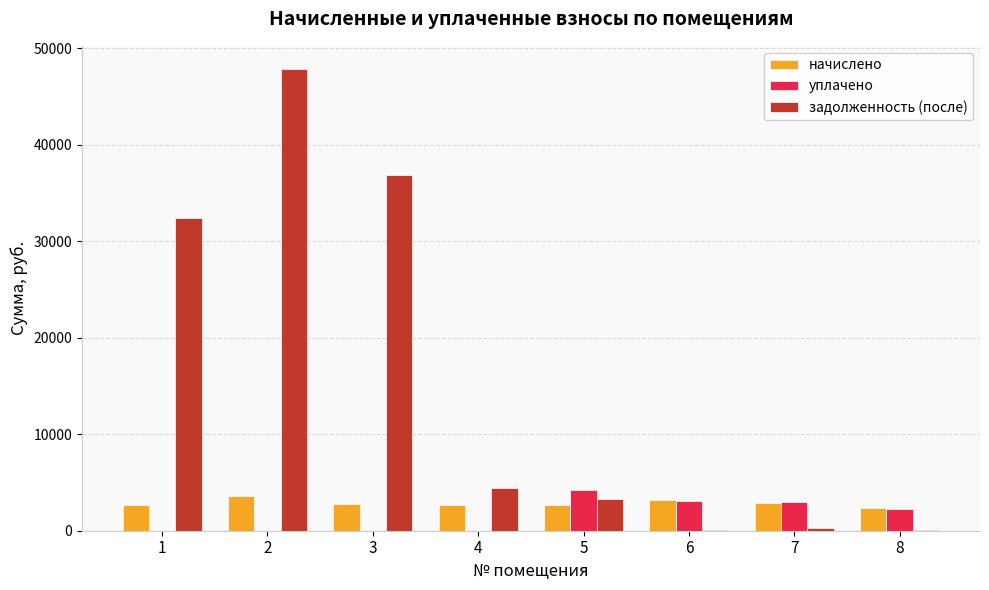

Which series has the largest total across all categories?

задолженность (после)